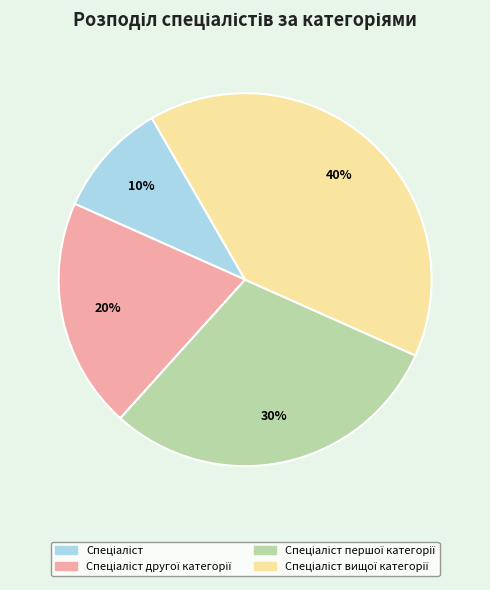

To the nearest percent, what is the difference between the largest and smallest slice percentages?

30%